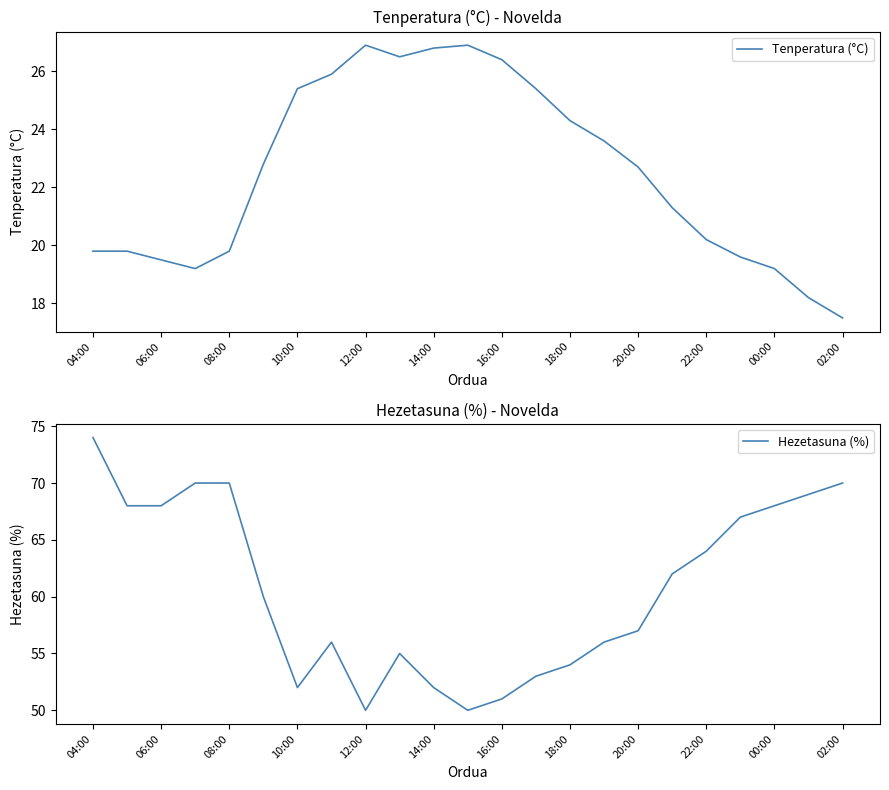

Which category has the lowest value in the Tenperatura (°C) series?

02:00